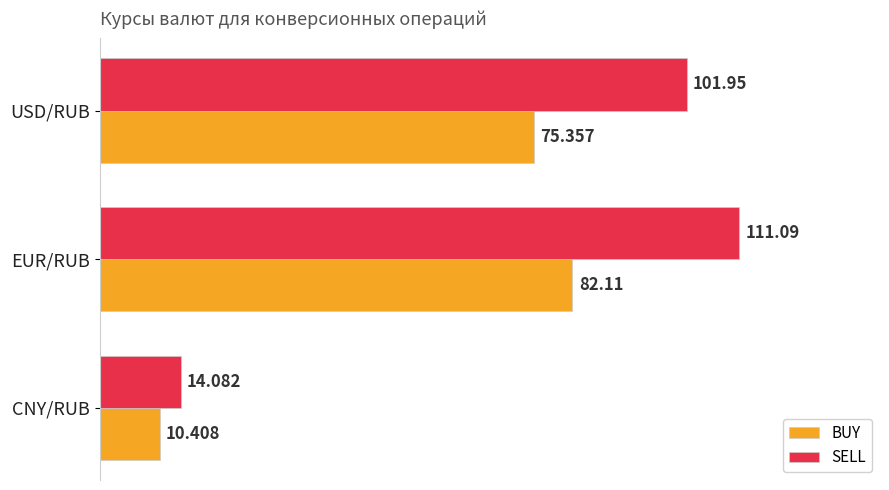

List the series in order of their overall mean, lowest first.

BUY, SELL